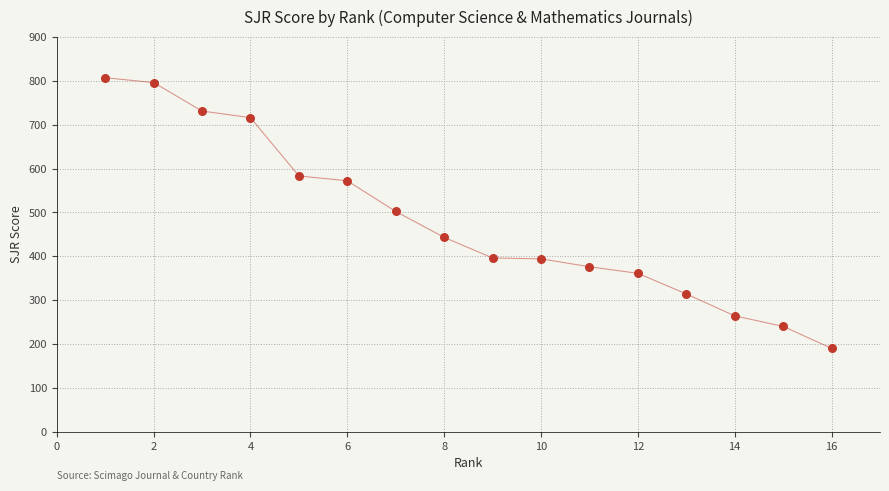

What is the range of Y values (max minus min)?

617